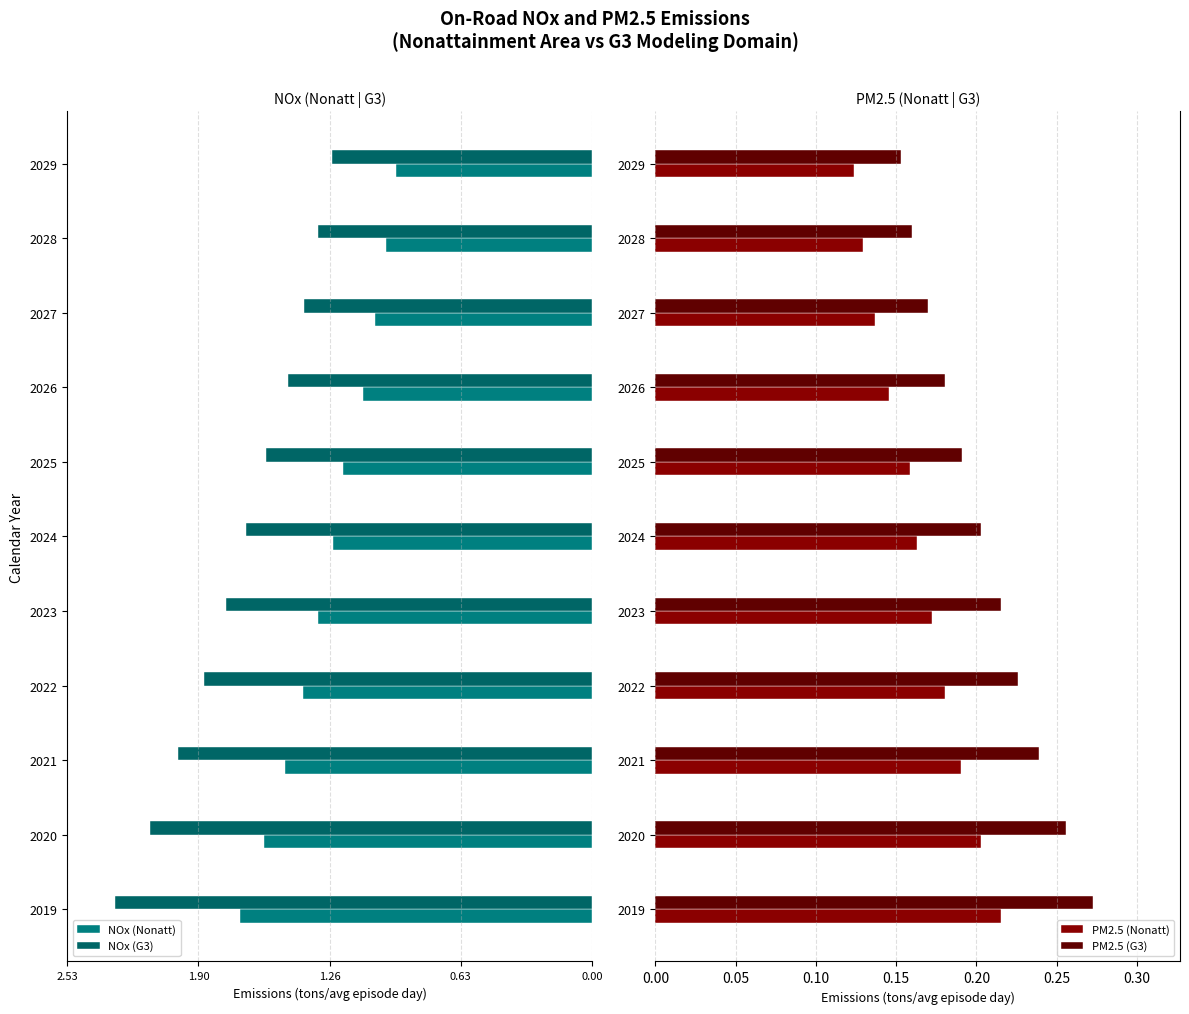

Is the value of PM2.5 (G3) at 2026 greater than the value of PM2.5 (Nonatt) at 2023?

Yes